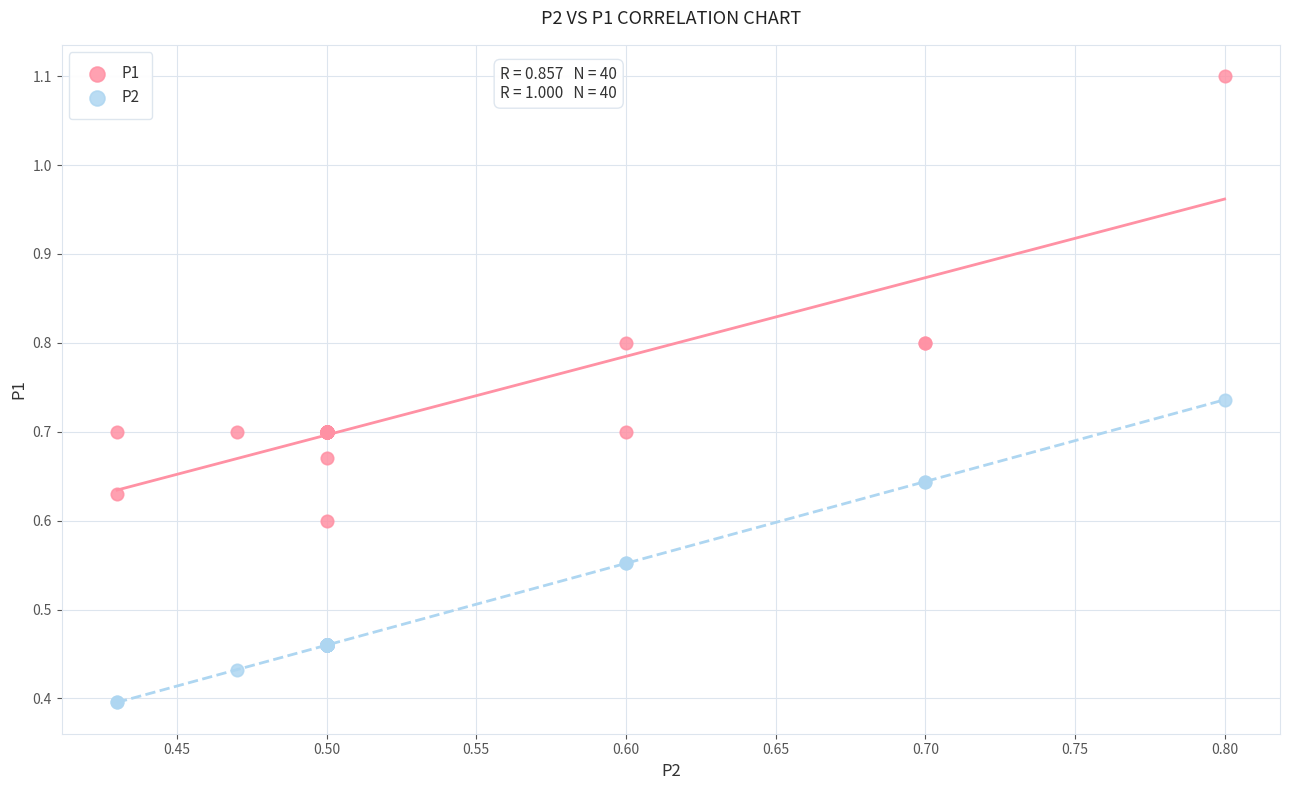

Which series reaches the minimum Y coordinate?

P2